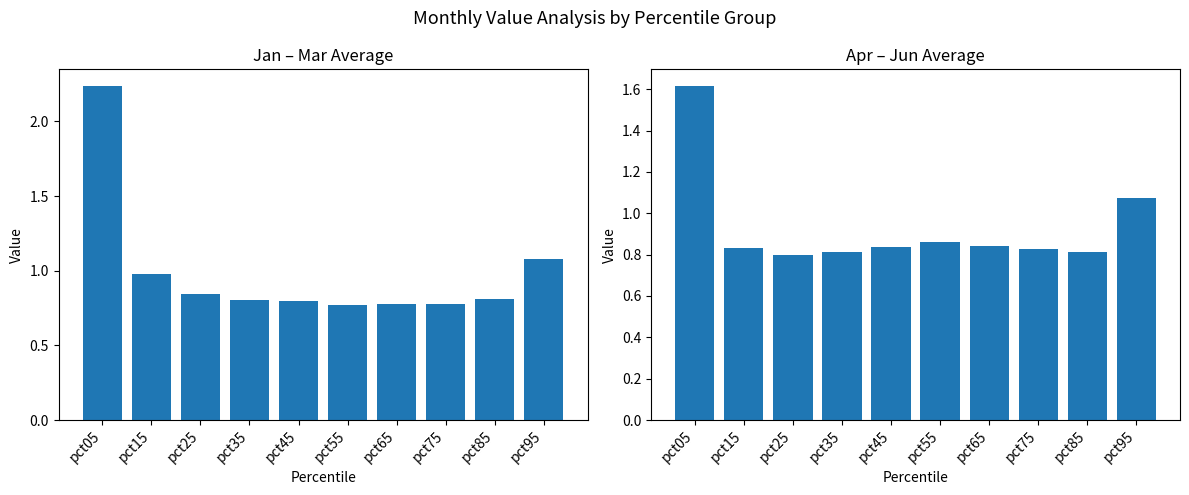

List the labels in order of Jan–Mar Avg value, largest first.

pct05, pct95, pct15, pct25, pct85, pct35, pct45, pct65, pct75, pct55